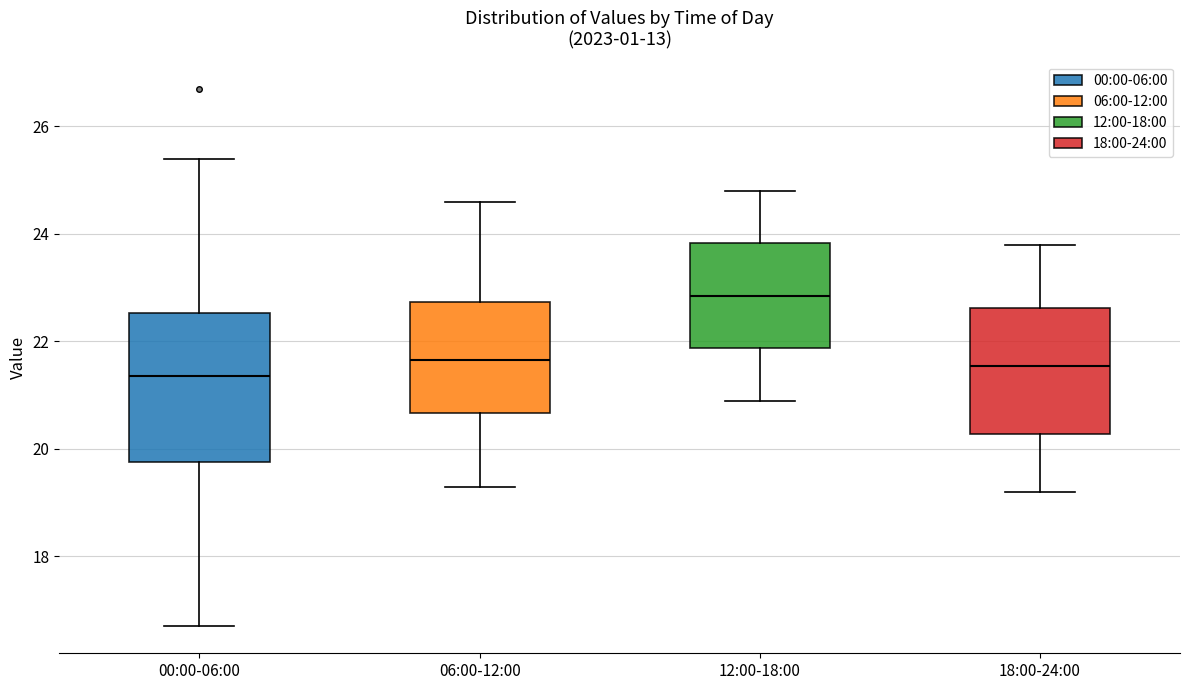

Reading left to right, read every box against the y-axis: the position of its median line, the range the box covers, and the ends of its whiskers. The values are not printed on the chart, so give them approximately, as read against the axis.

00:00-06:00: median 21.4, box 19.8 to 22.6, whiskers 16.8 to 25.4
06:00-12:00: median 21.6, box 20.6 to 22.8, whiskers 19.4 to 24.6
12:00-18:00: median 22.8, box 21.8 to 23.8, whiskers 21.0 to 24.8
18:00-24:00: median 21.6, box 20.2 to 22.6, whiskers 19.2 to 23.8